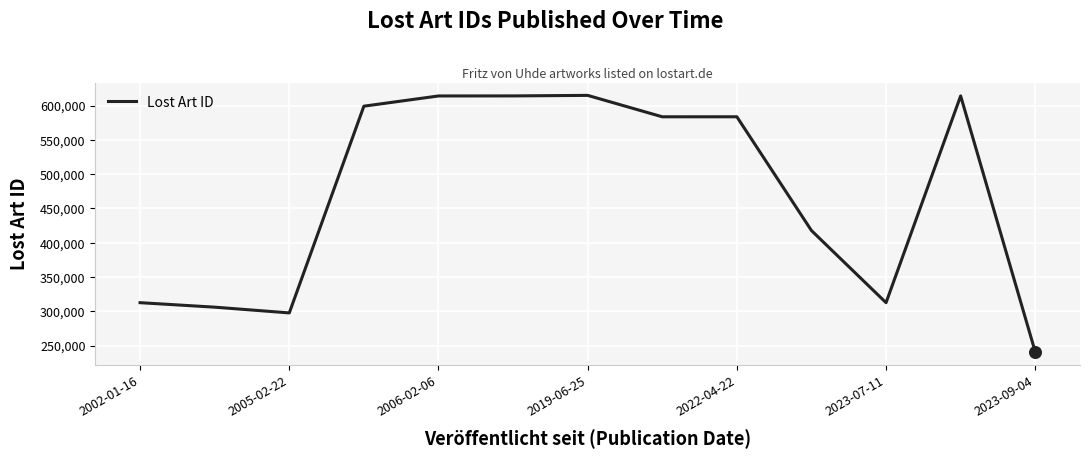

What is the difference between the maximum and minimum values?

374161